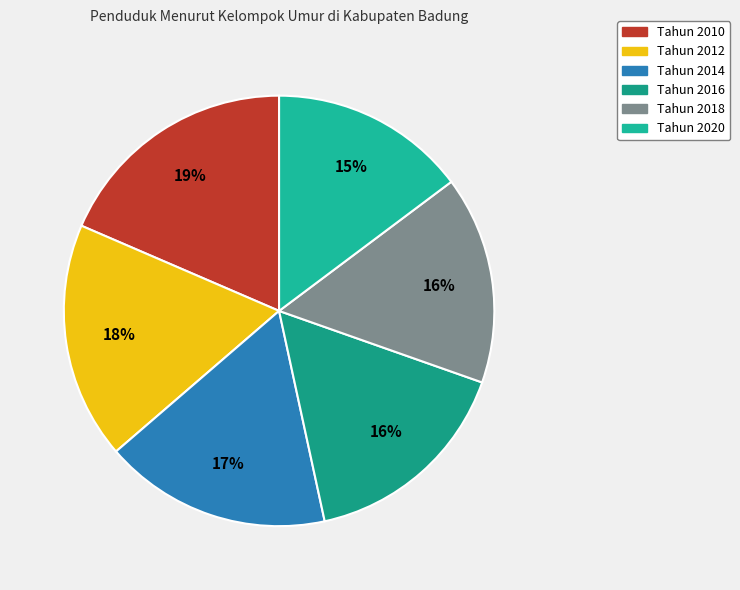

Is there any slice that represents more than half of the pie?

No